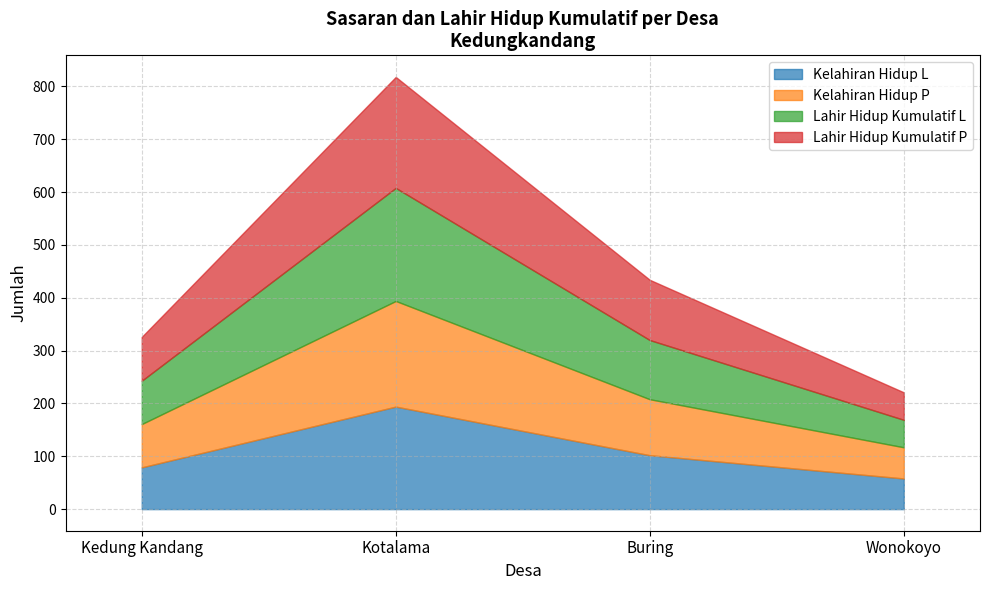

At which category is the sum across all series the highest?

Kotalama